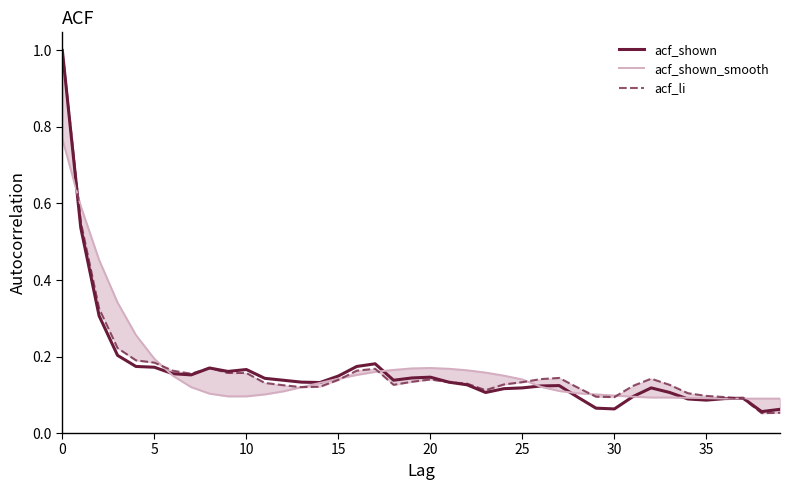

What is the sum of all acf_li values?

6.8